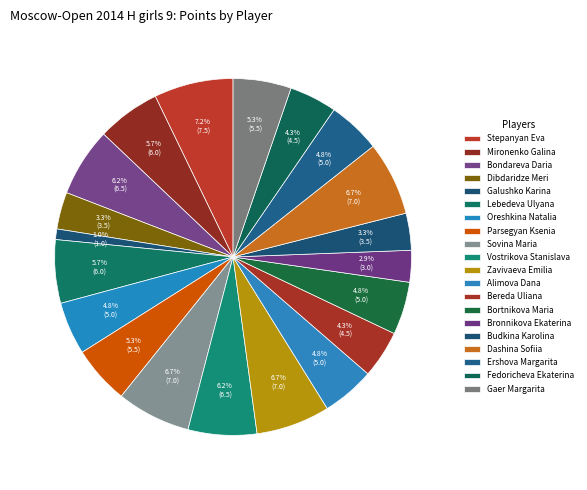

The Bortnikova Maria slice represents 5% of the pie. True or false?

True